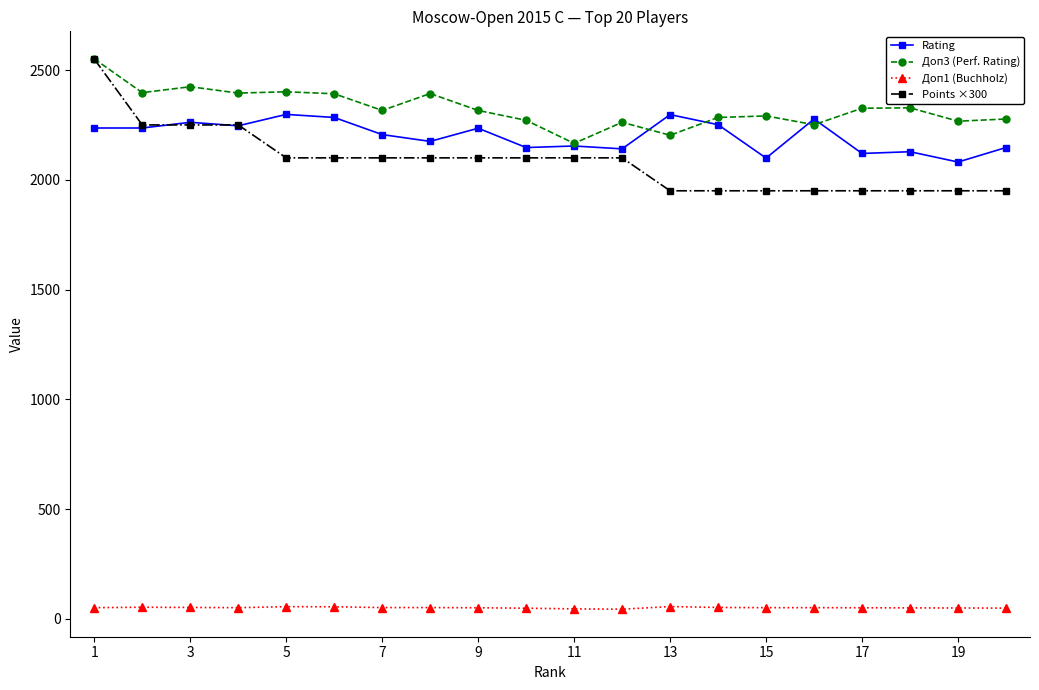

At how many categories does at least one series exceed 1866?

20